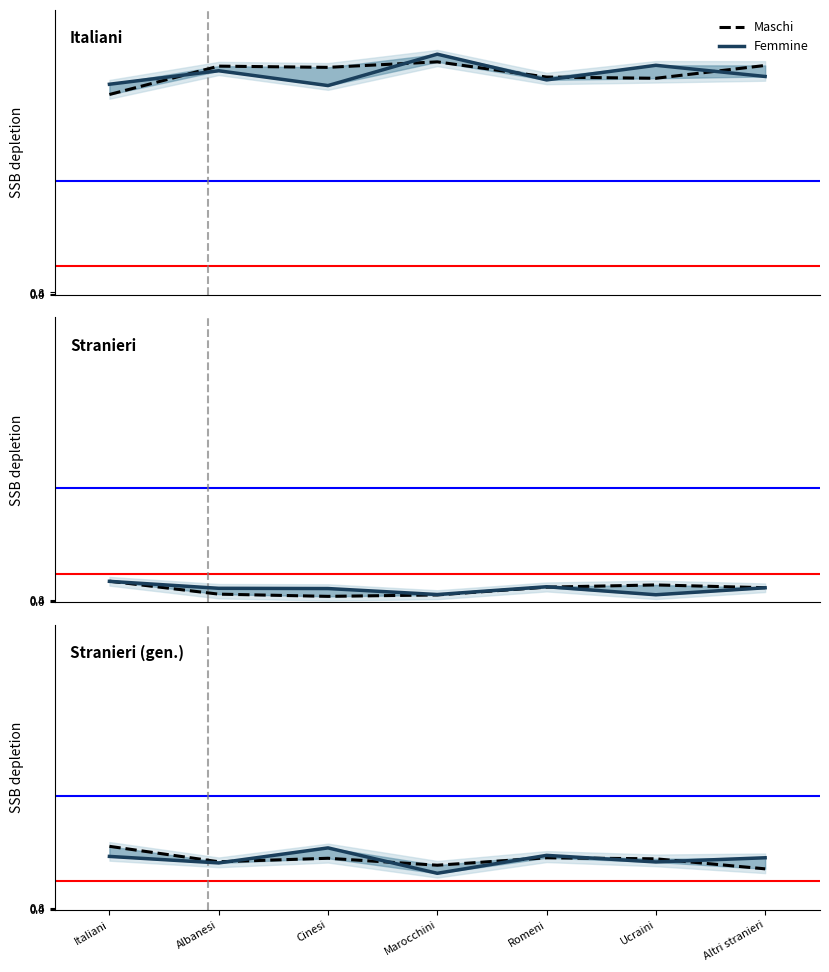

Reading right to left, list all the values displayed in this chart.

Maschi: Altri stranieri=14.4	Ucraini=17.9	Romeni=18.3	Marocchini=15.7	Cinesi=18.1	Albanesi=16.9	Italiani=22.3
Femmine: Altri stranieri=18.3	Ucraini=16.8	Romeni=19.1	Marocchini=12.8	Cinesi=21.8	Albanesi=16.5	Italiani=18.8